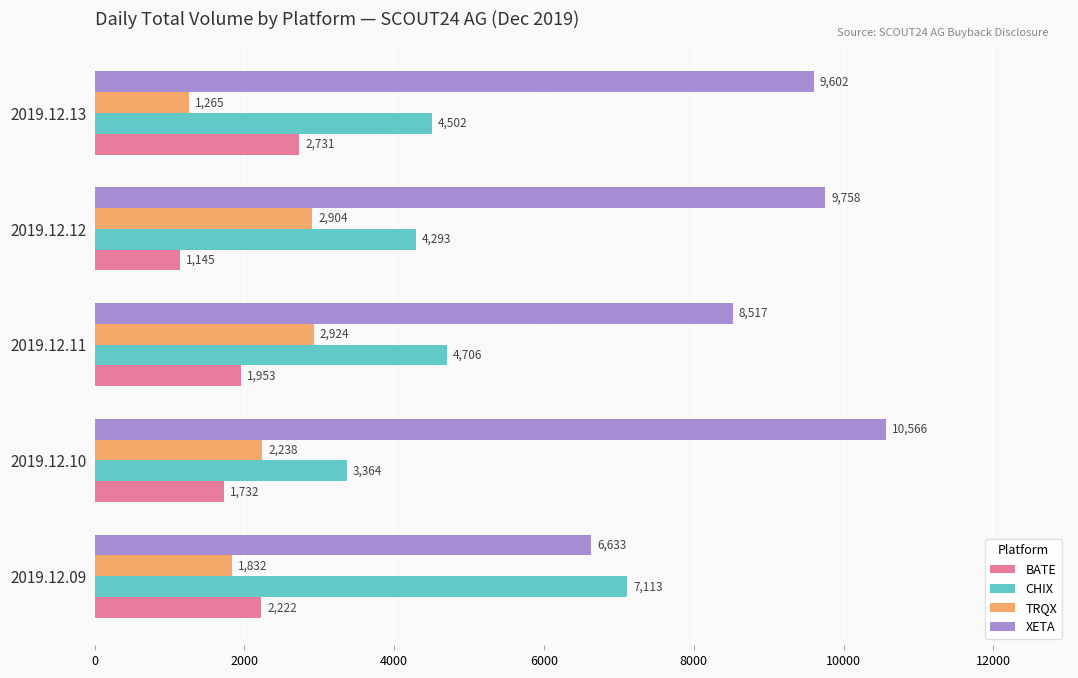

Between 2019.12.09 and 2019.12.12, which series saw the biggest shift?

XETA